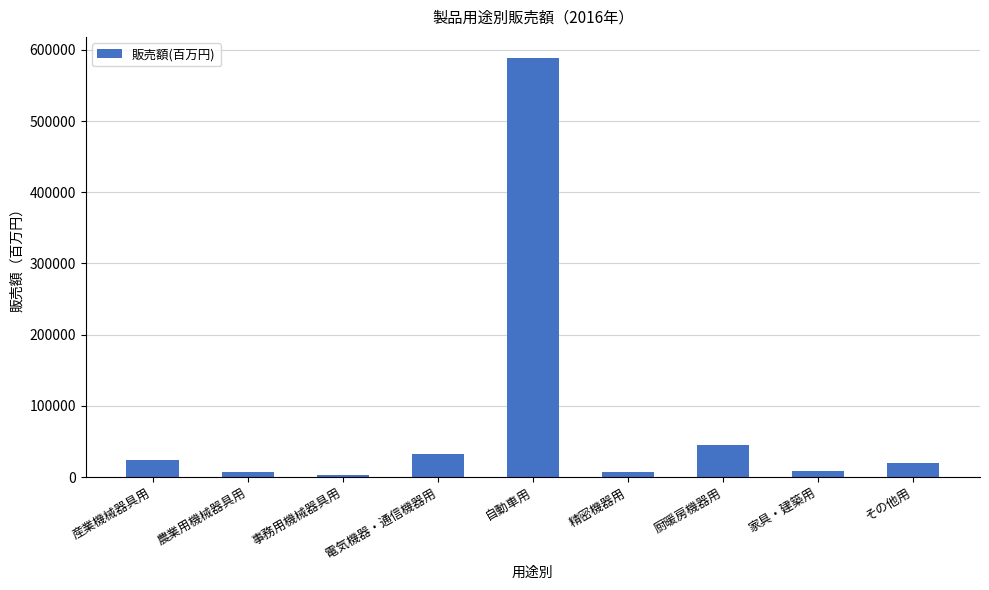

What is the change in value from 農業用機械器具用 to 事務用機械器具用?

-4137